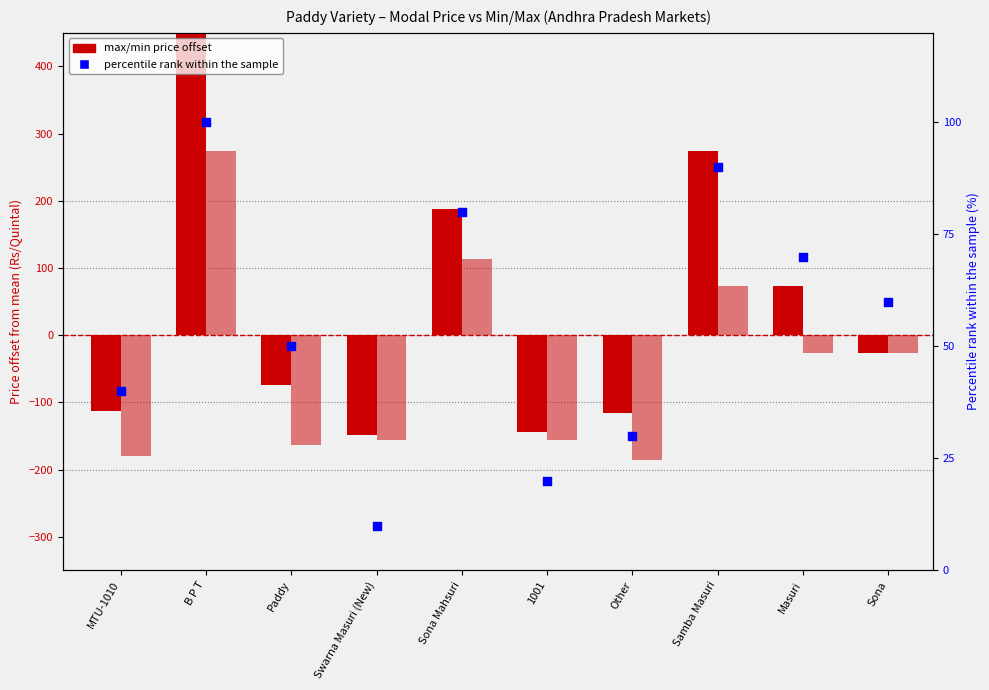

At how many categories does at least one series exceed 431?

1